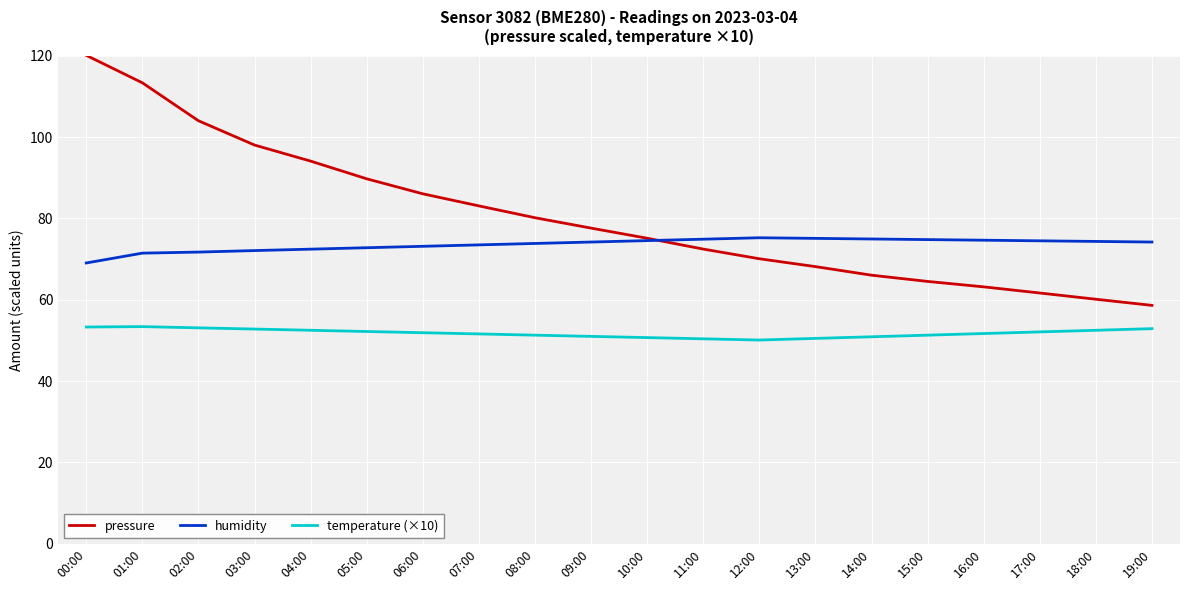

True or false: pressure and temperature (×10) intersect in this chart.

False